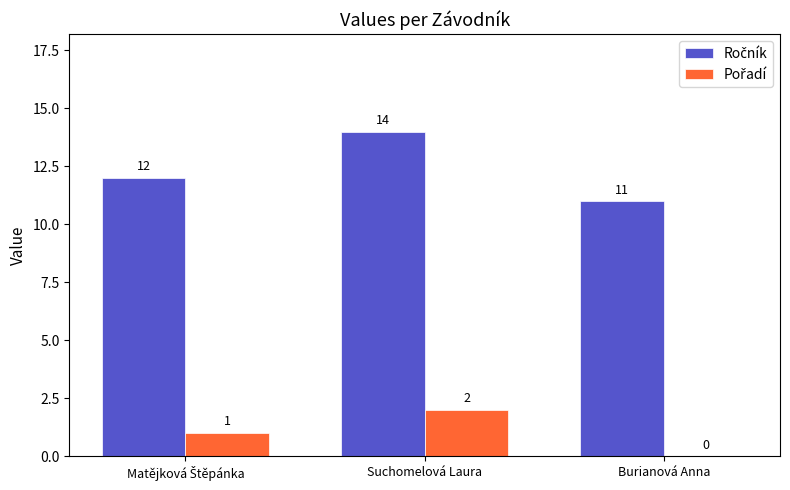

What is the maximum value shown in the chart?

14